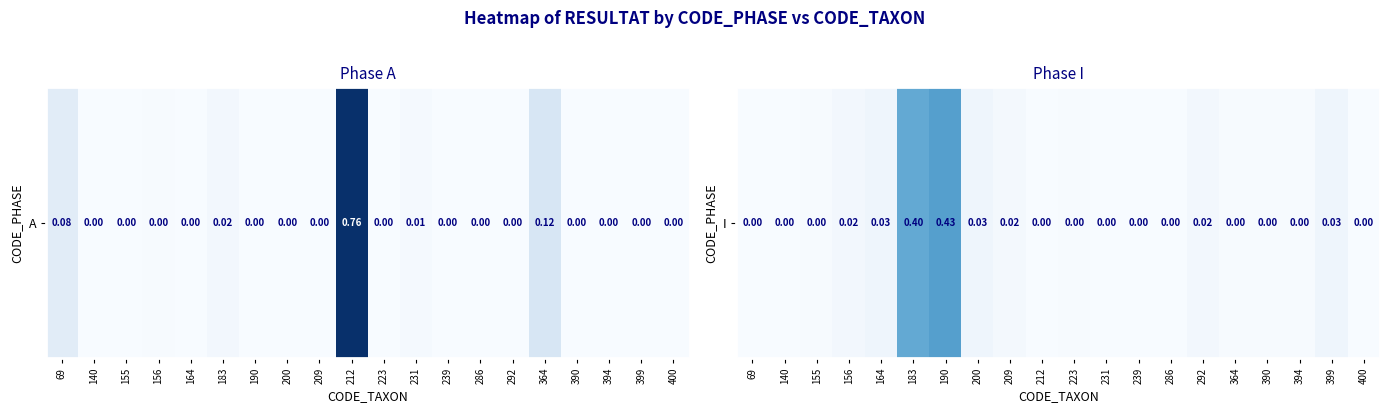

Which category has the lowest value across all series?

69